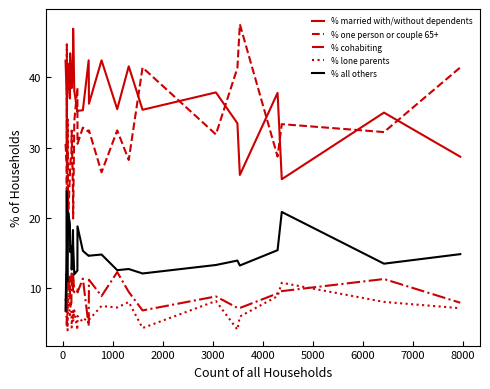

Which series has the largest total across all categories?

% married with/without dependents